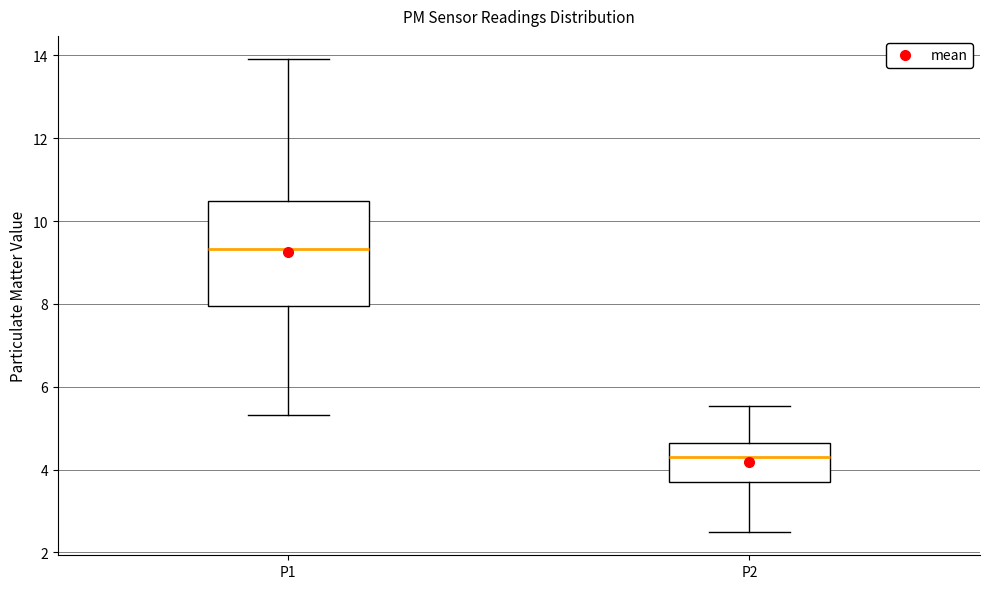

Comparing the boxes themselves (not the whiskers), which one is the tallest?

P1